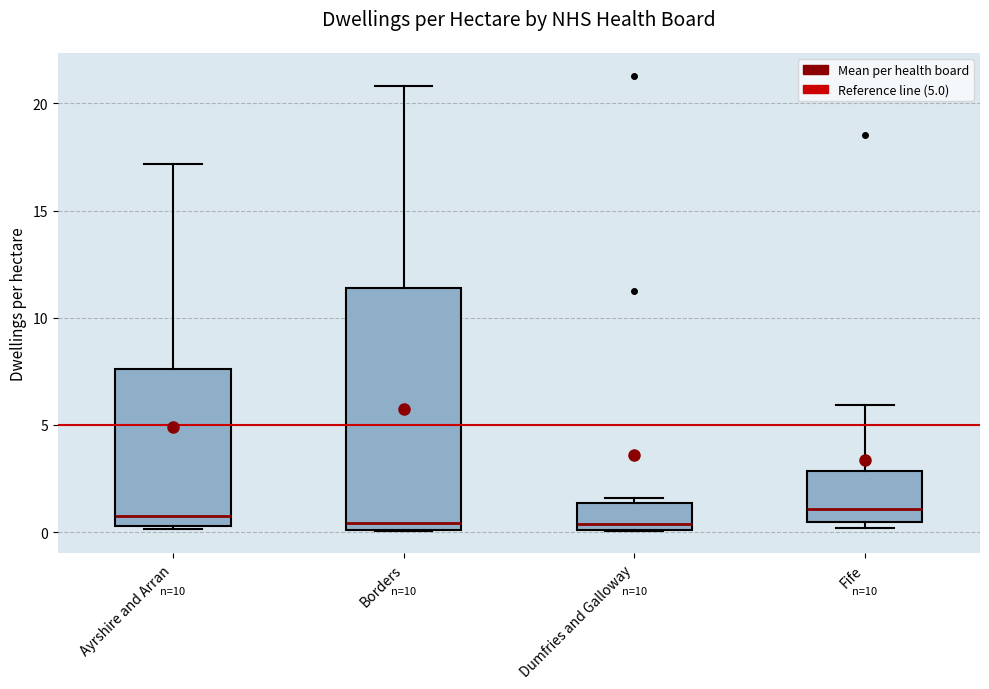

Reading left to right, read every box against the y-axis: the position of its median line, the range the box covers, and the ends of its whiskers. The values are not printed on the chart, so give them approximately, as read against the axis.

Ayrshire and Arran: median 1.0, box 0.5 to 7.5, whiskers 0.0 to 17.0
Borders: median 0.5, box 0.0 to 11.5, whiskers 0.0 to 21.0
Dumfries and Galloway: median 0.5, box 0.0 to 1.5, whiskers 0.0 to 1.5 (just above the box's upper edge)
Fife: median 1.0, box 0.5 to 3.0, whiskers 0.0 to 6.0